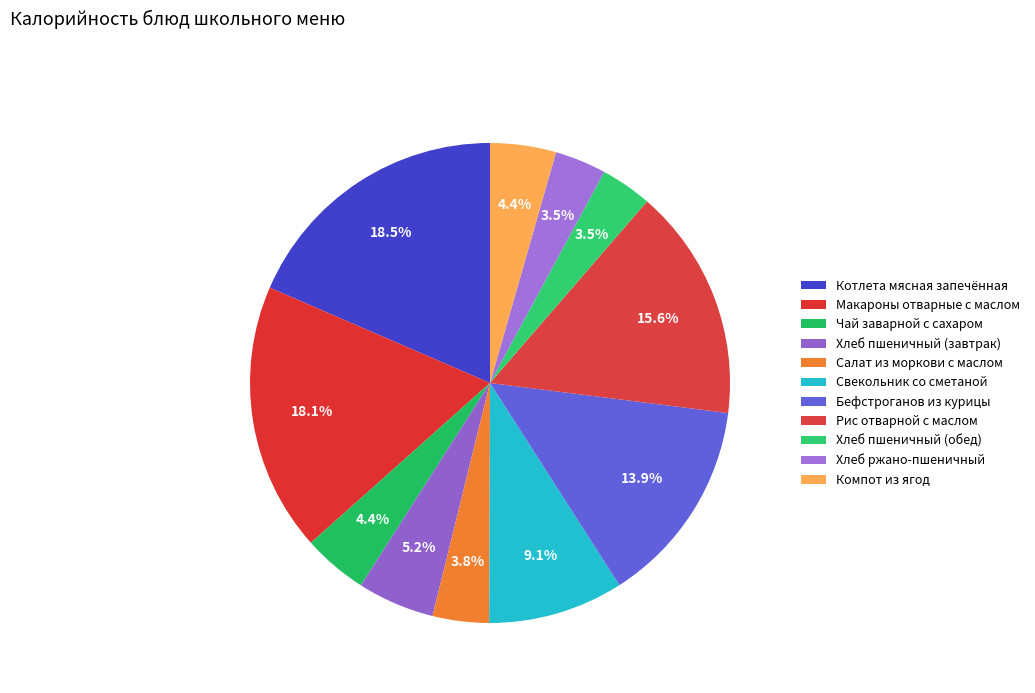

Count the number of slices in the pie.

11